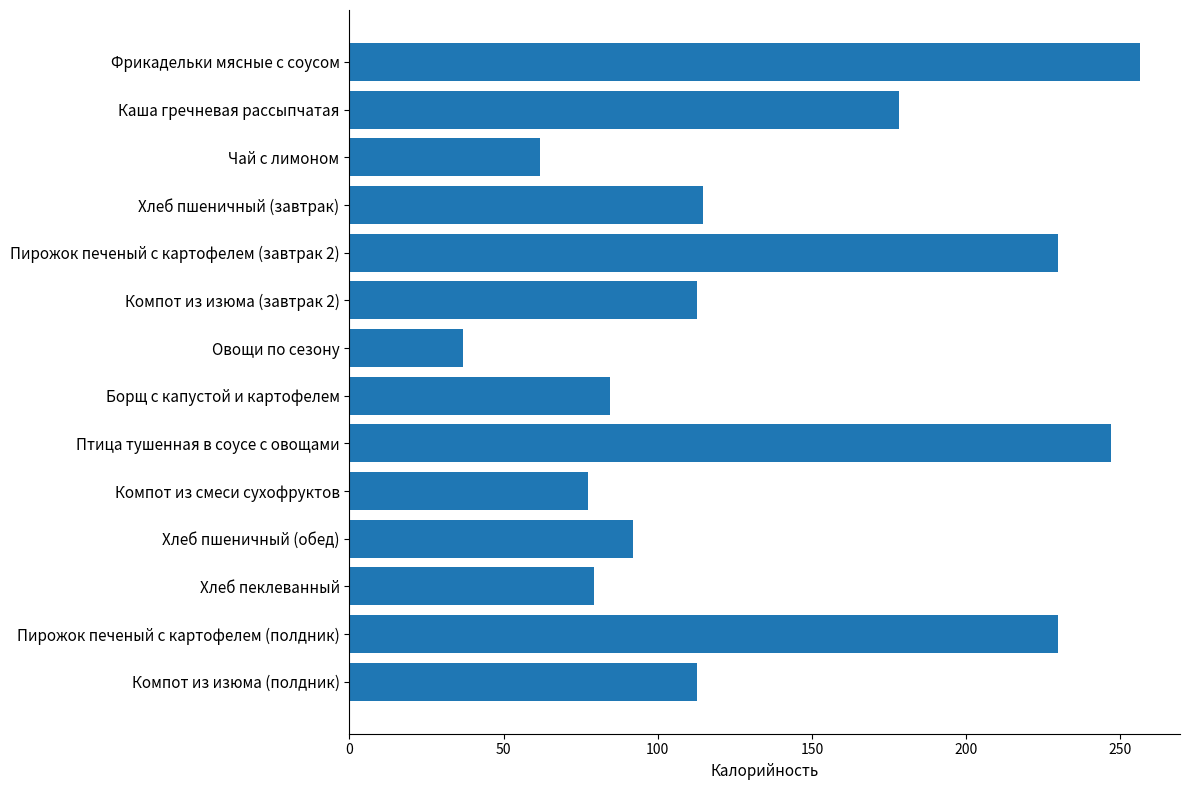

Reading top to bottom, list all the values displayed in this chart.

Фрикадельки мясные с соусом=256.5	Каша гречневая рассыпчатая=178.2	Чай с лимоном=61.9	Хлеб пшеничный (завтрак)=114.8	Пирожок печеный с картофелем (завтрак 2)=229.8	Компот из изюма (завтрак 2)=112.6	Овощи по сезону=37.0	Борщ с капустой и картофелем=84.5	Птица тушенная в соусе с овощами=246.9	Компот из смеси сухофруктов=77.4	Хлеб пшеничный (обед)=91.9	Хлеб пеклеванный=79.2	Пирожок печеный с картофелем (полдник)=229.8	Компот из изюма (полдник)=112.6